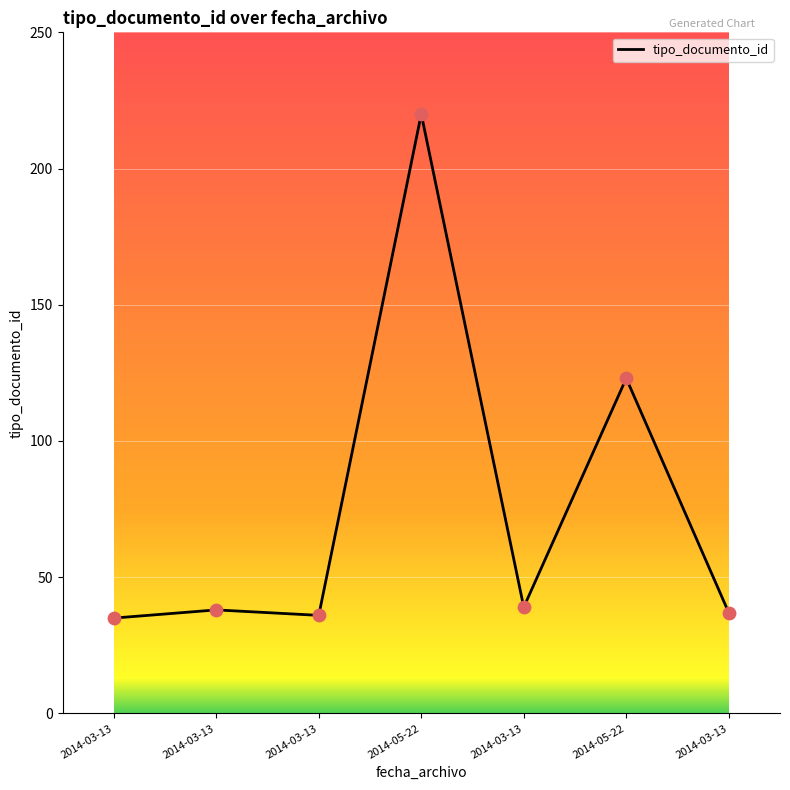

Approximately how many times larger is the value at 2014-03-13 compared to 2014-03-13?

1.0